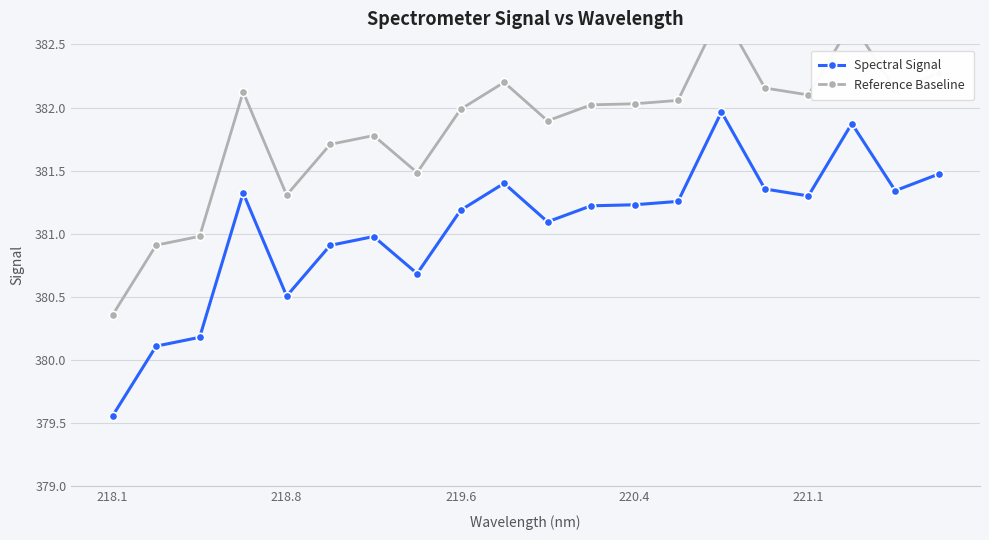

What are all the series names shown in the legend?

Spectral Signal, Reference Baseline